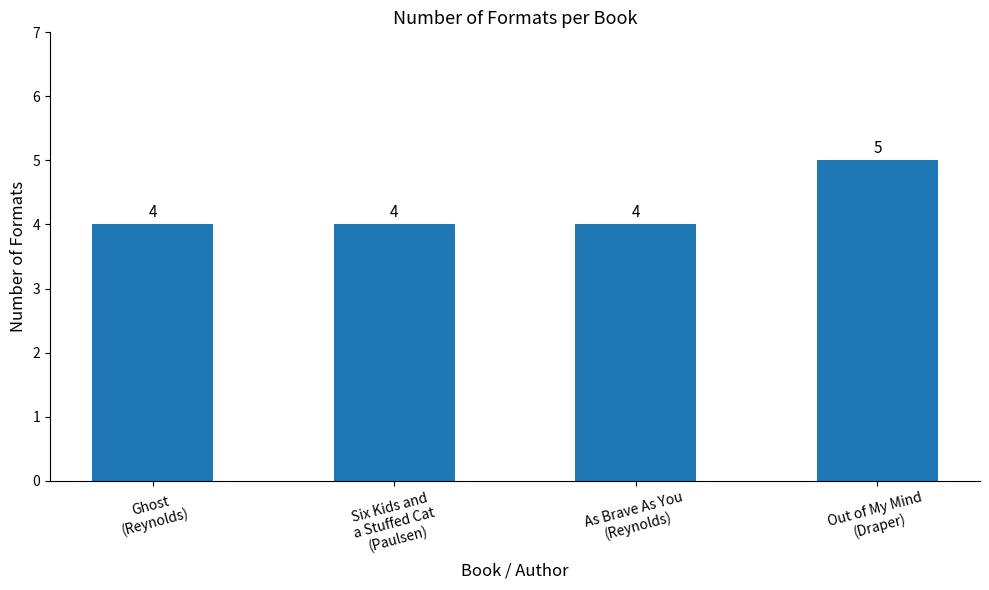

What is the difference between the values at Six Kids and
a Stuffed Cat
(Paulsen) and Out of My Mind
(Draper)?

1